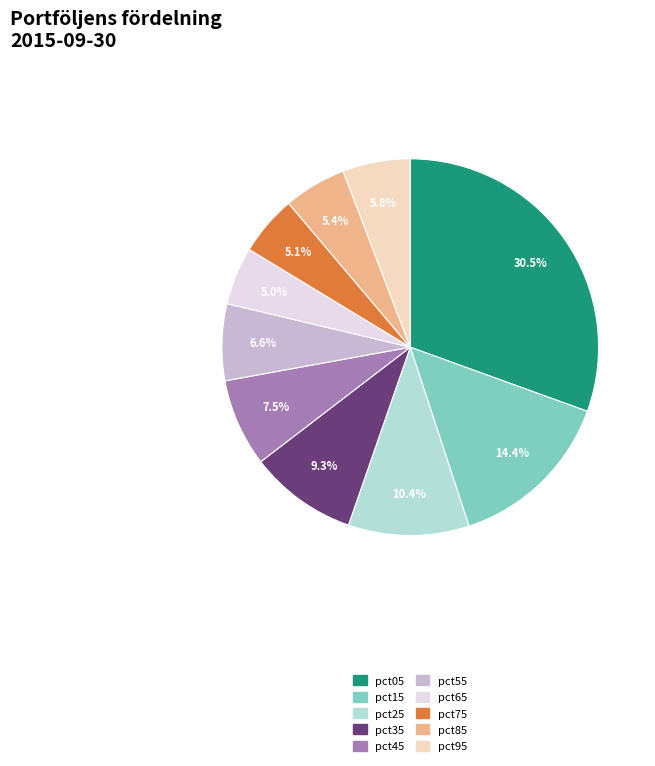

Between pct45 and pct05, which is larger?

pct05